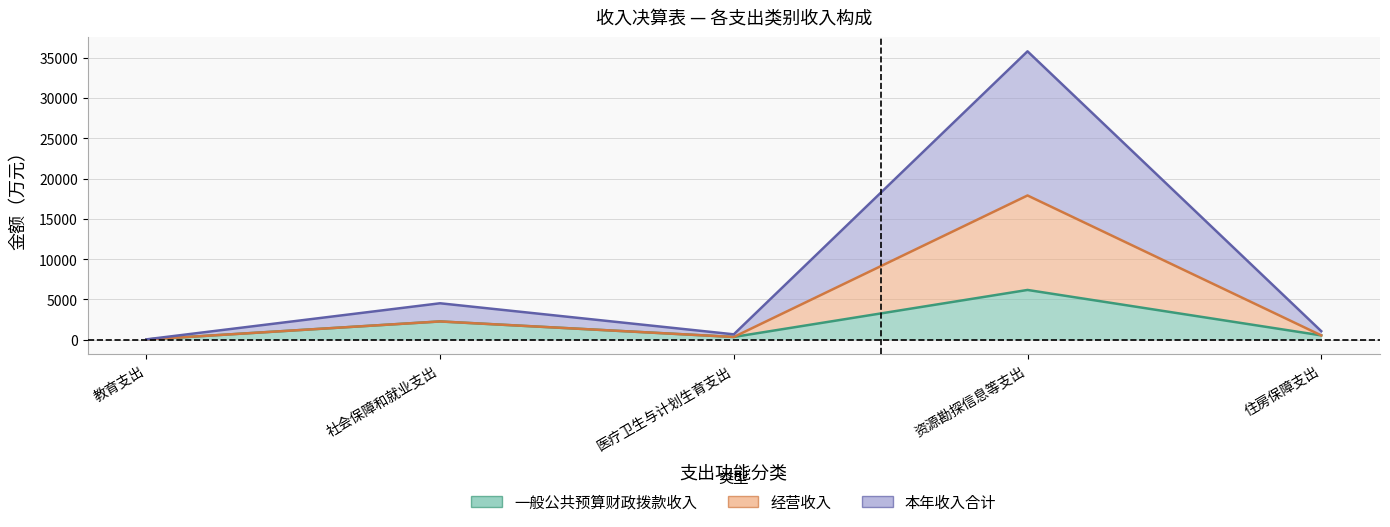

What is the sum of all 本年收入合计 values?

42030.3